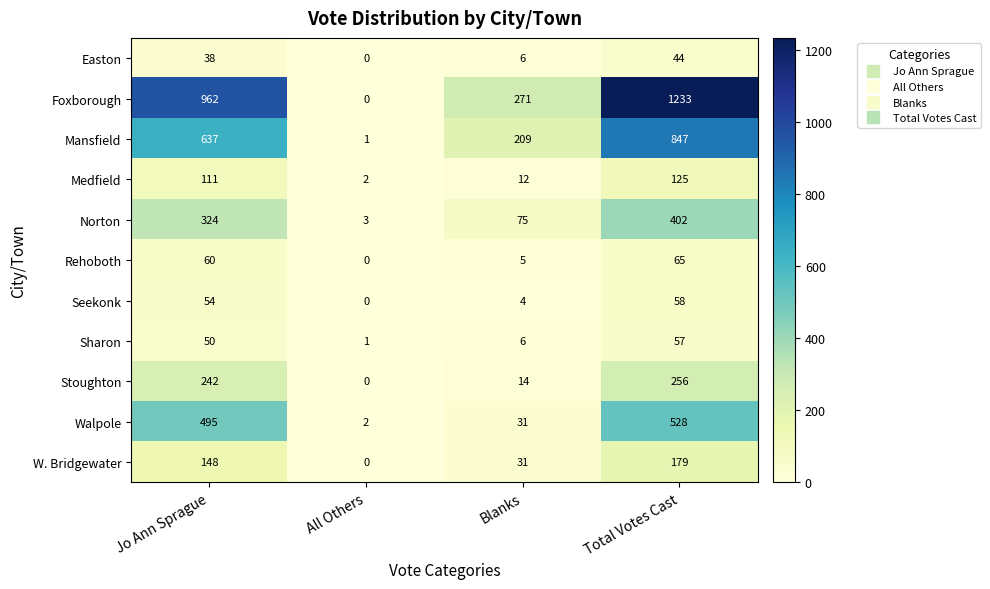

What is the sum of all Medfield values?

250